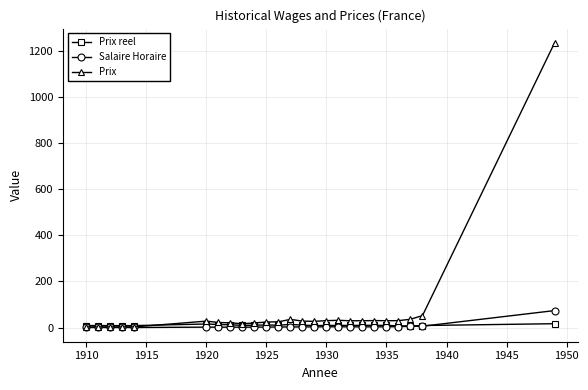

List the series in order of their peak value, lowest first.

Prix reel, Salaire Horaire, Prix